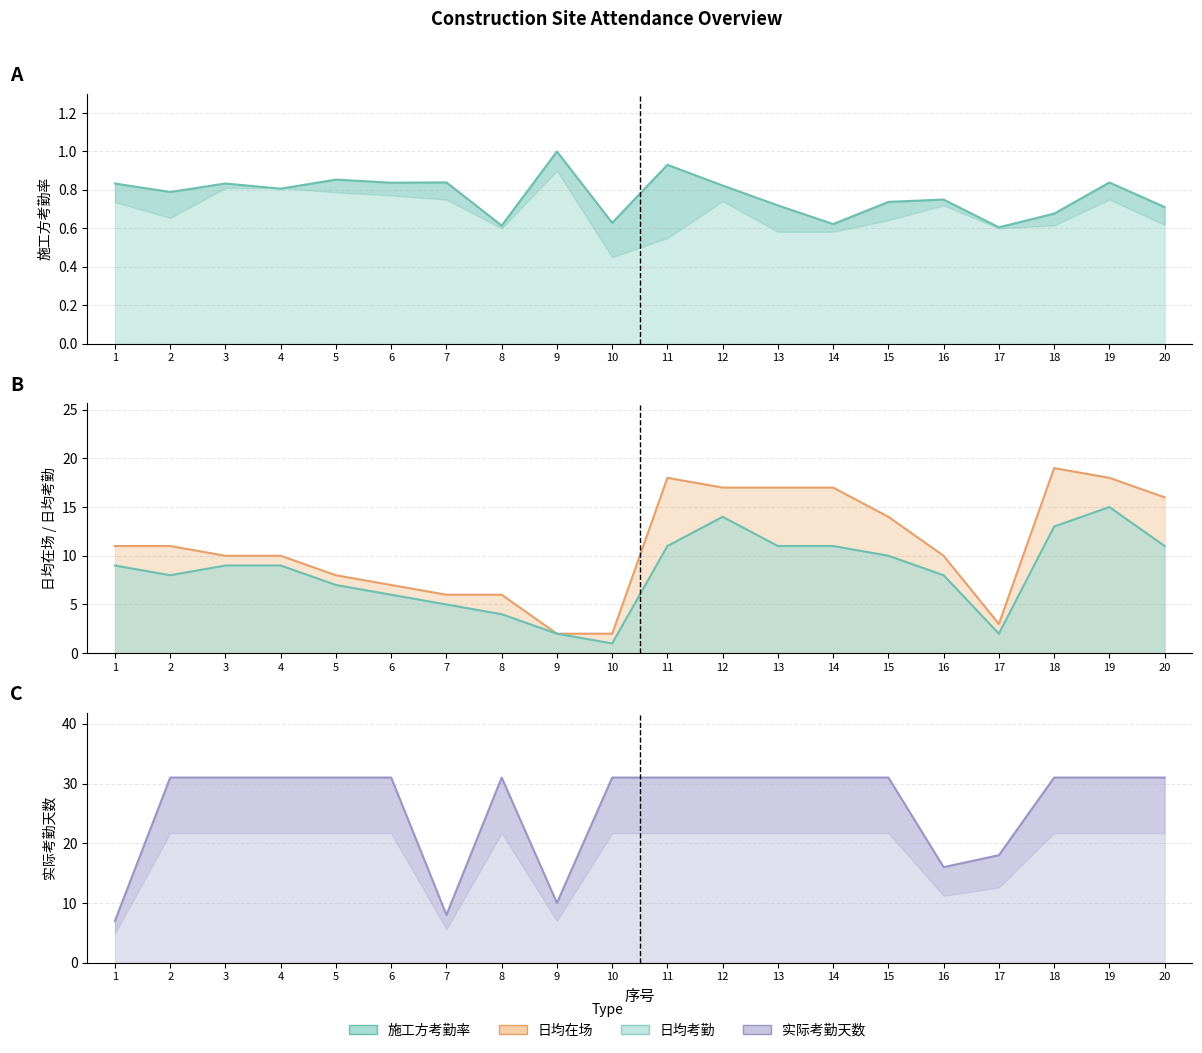

Between 6 and 9, which series saw the biggest shift?

实际考勤天数